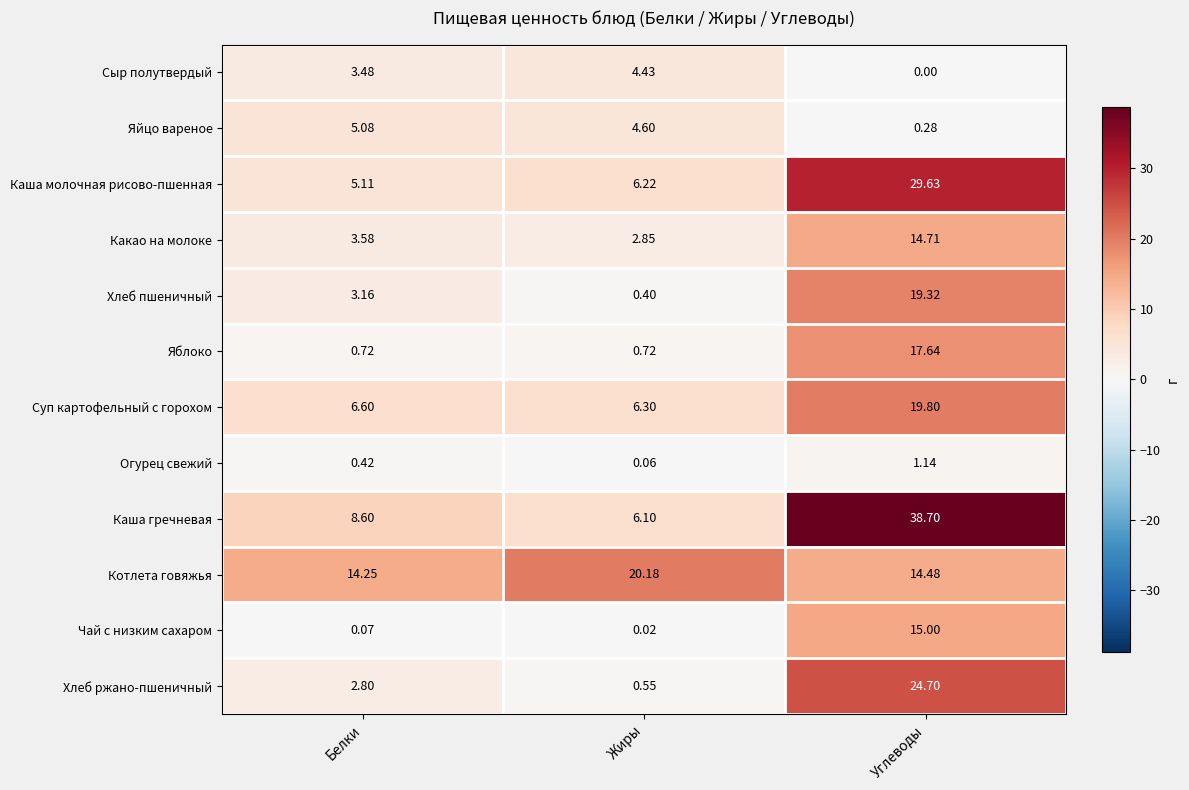

List the labels in order of Котлета говяжья value, largest first.

Жиры, Углеводы, Белки